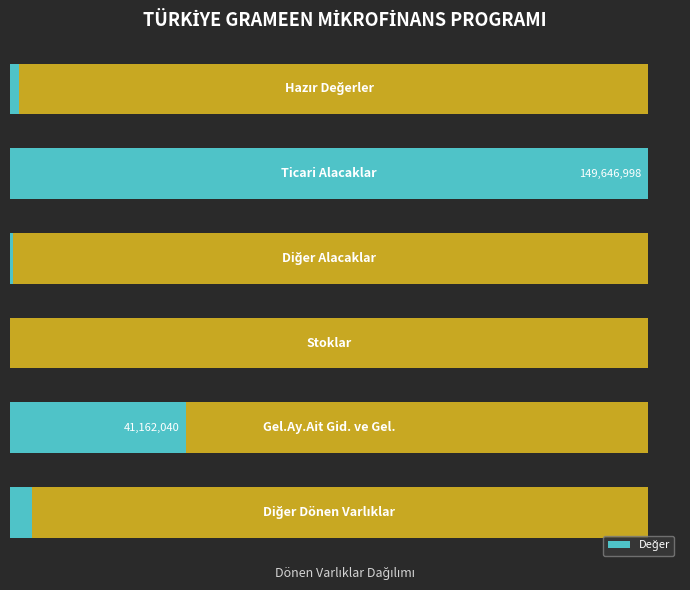

What is the value of the 6th bar from the left?

5200193.6